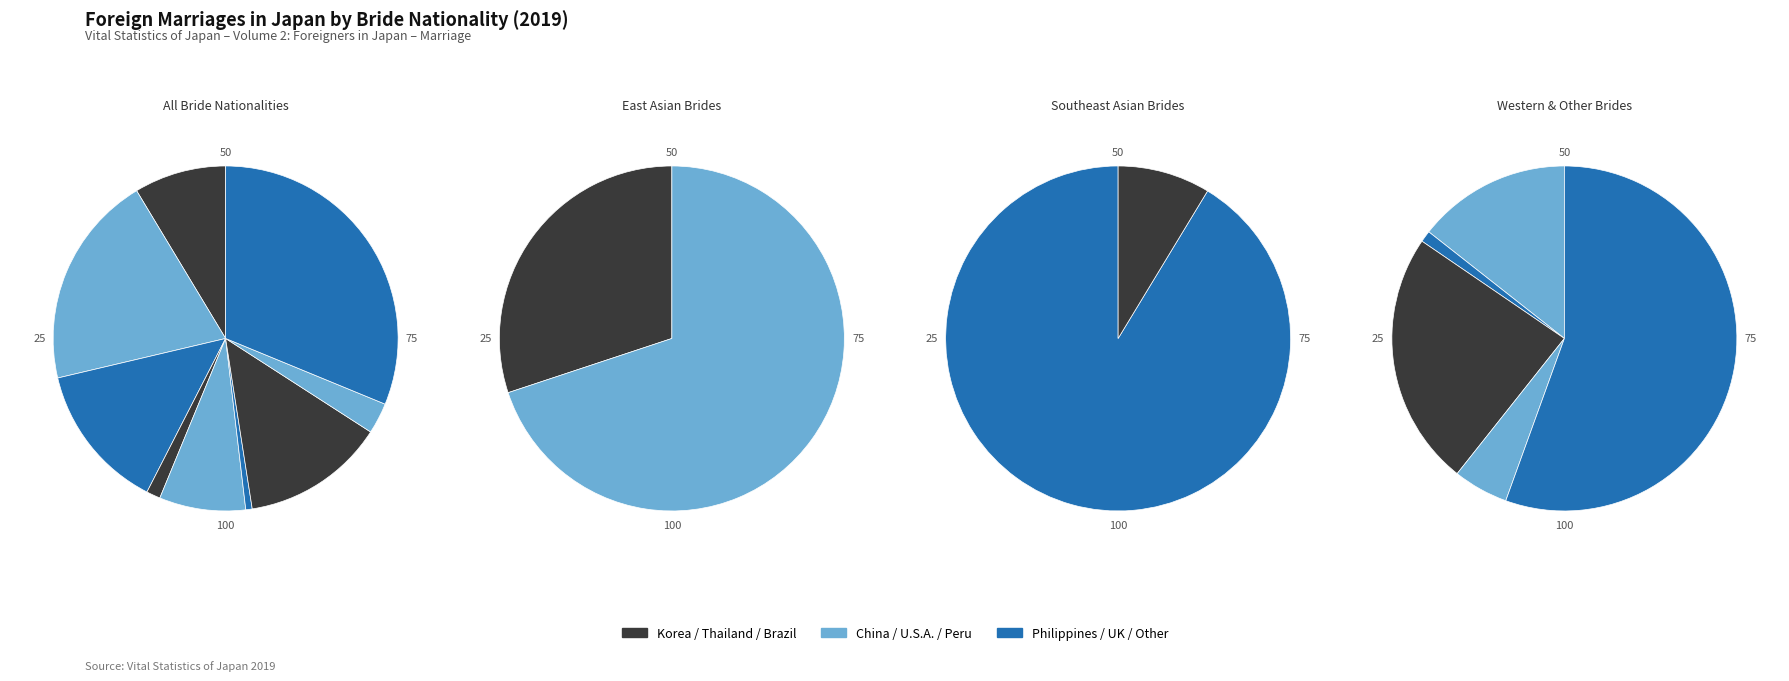

How many segments does this pie chart have?

9